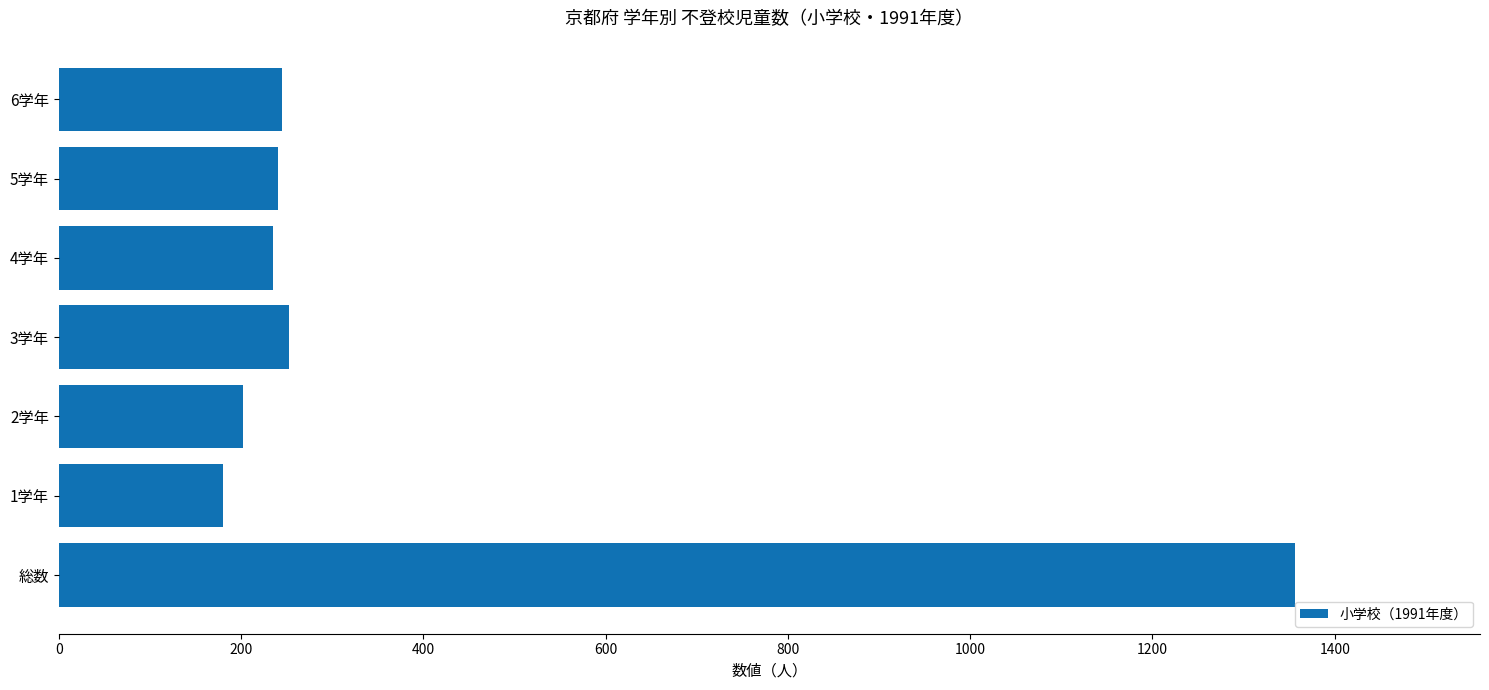

True or false: the data shows 297 at 総数.

False